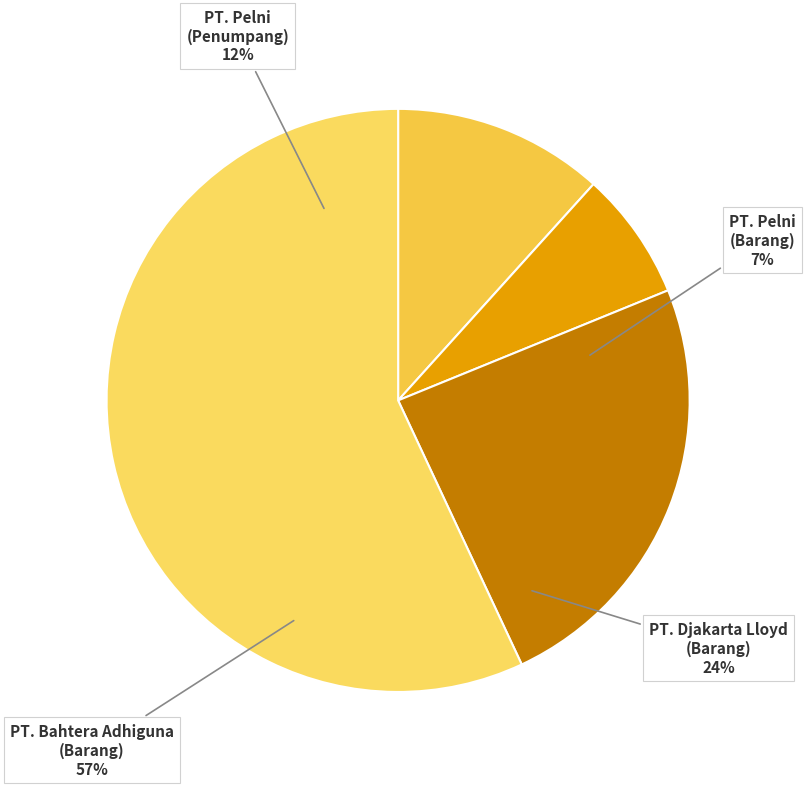

To the nearest percent, what is the average slice percentage?

25%